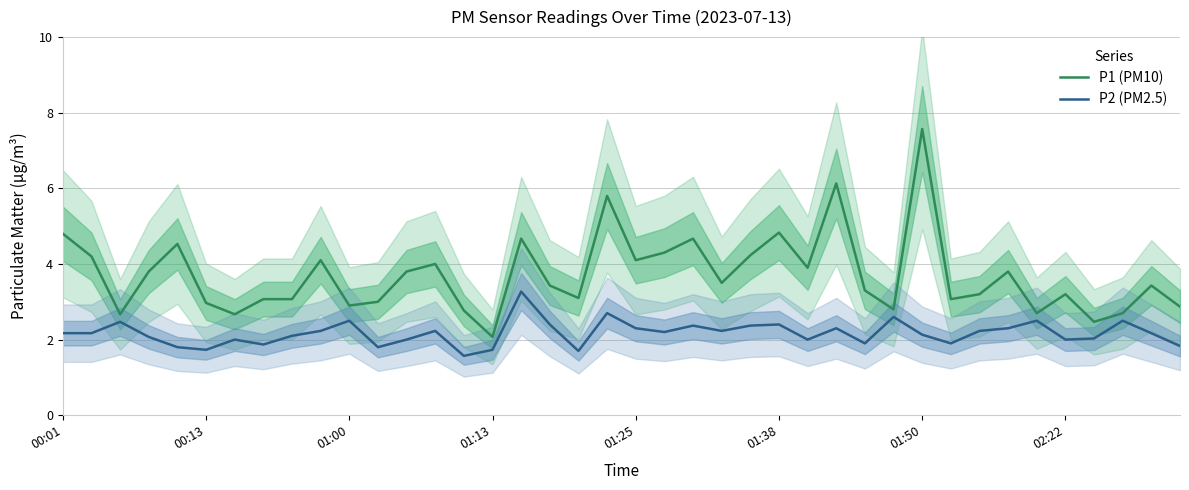

In P2 (PM2.5), how many points are higher than both neighbors (excluding endpoints)?

12